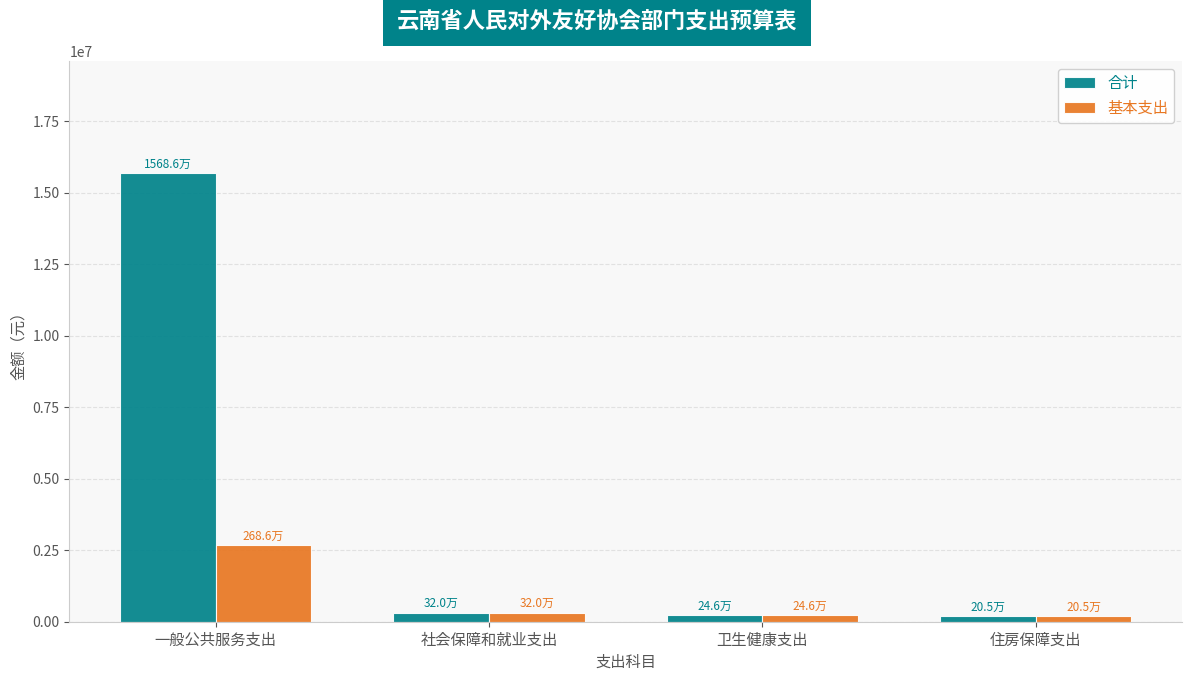

Which series changed the most between 一般公共服务支出 and 社会保障和就业支出?

合计